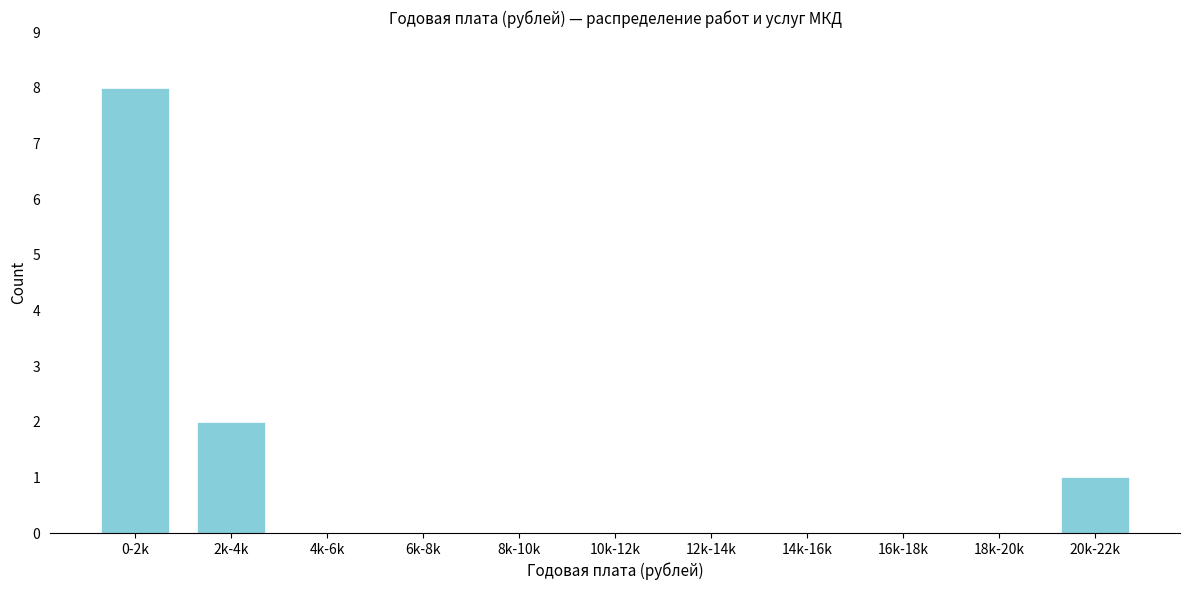

Reading left to right, what are all the values shown in this chart?

0-2k=8	2k-4k=2	4k-6k=0	6k-8k=0	8k-10k=0	10k-12k=0	12k-14k=0	14k-16k=0	16k-18k=0	18k-20k=0	20k-22k=1